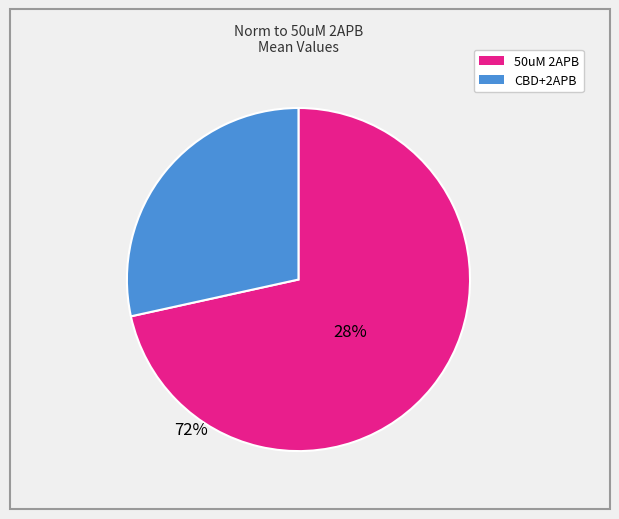

Does 50uM 2APB account for over 50% of the chart?

Yes